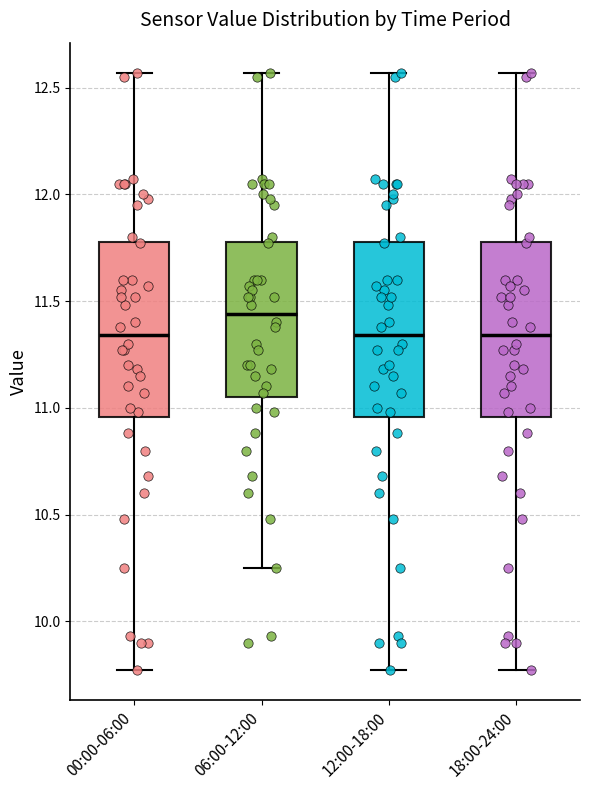

Which box's median line is the highest?

06:00-12:00